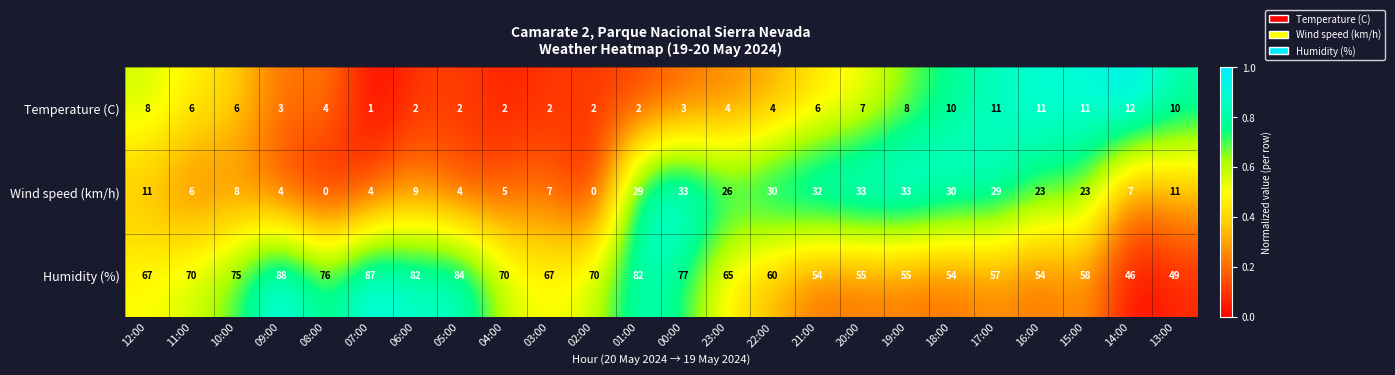

What is the sum of the Humidity (%) values at 07:00 and 06:00?

169